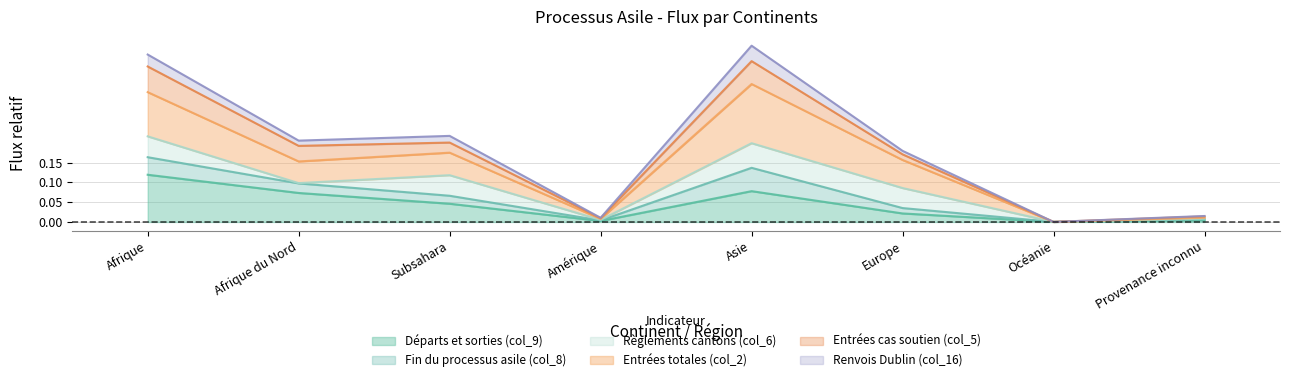

What is the difference between the maximum and minimum values in the Départs et sorties (col_9) series?

0.1